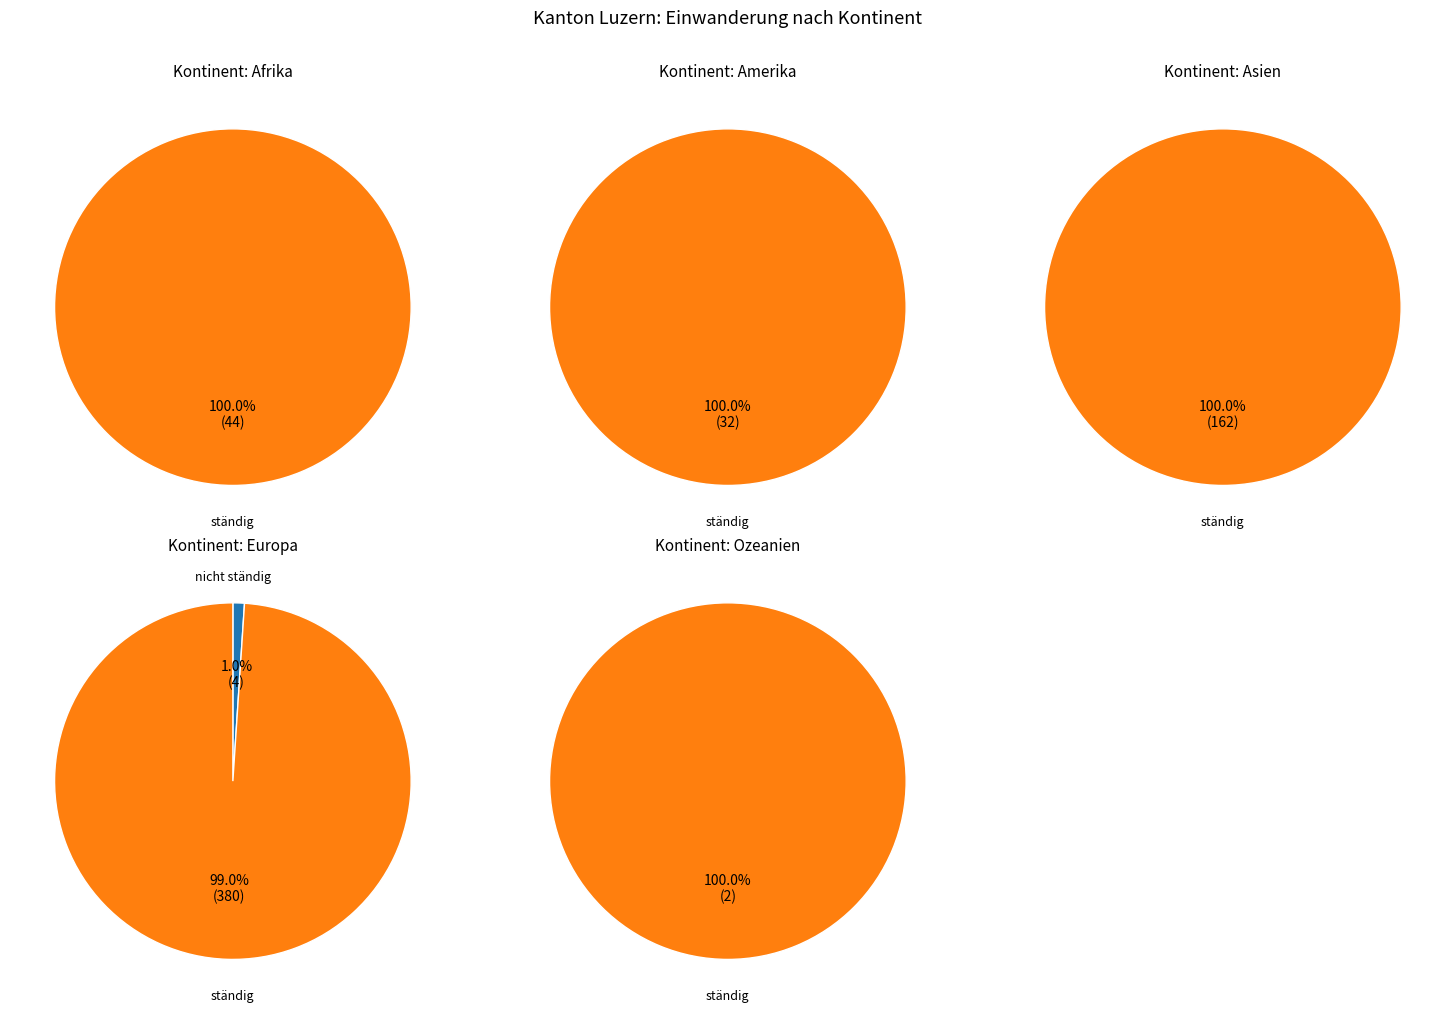

To the nearest percent, what percentage of the pie is Afrika?

7%